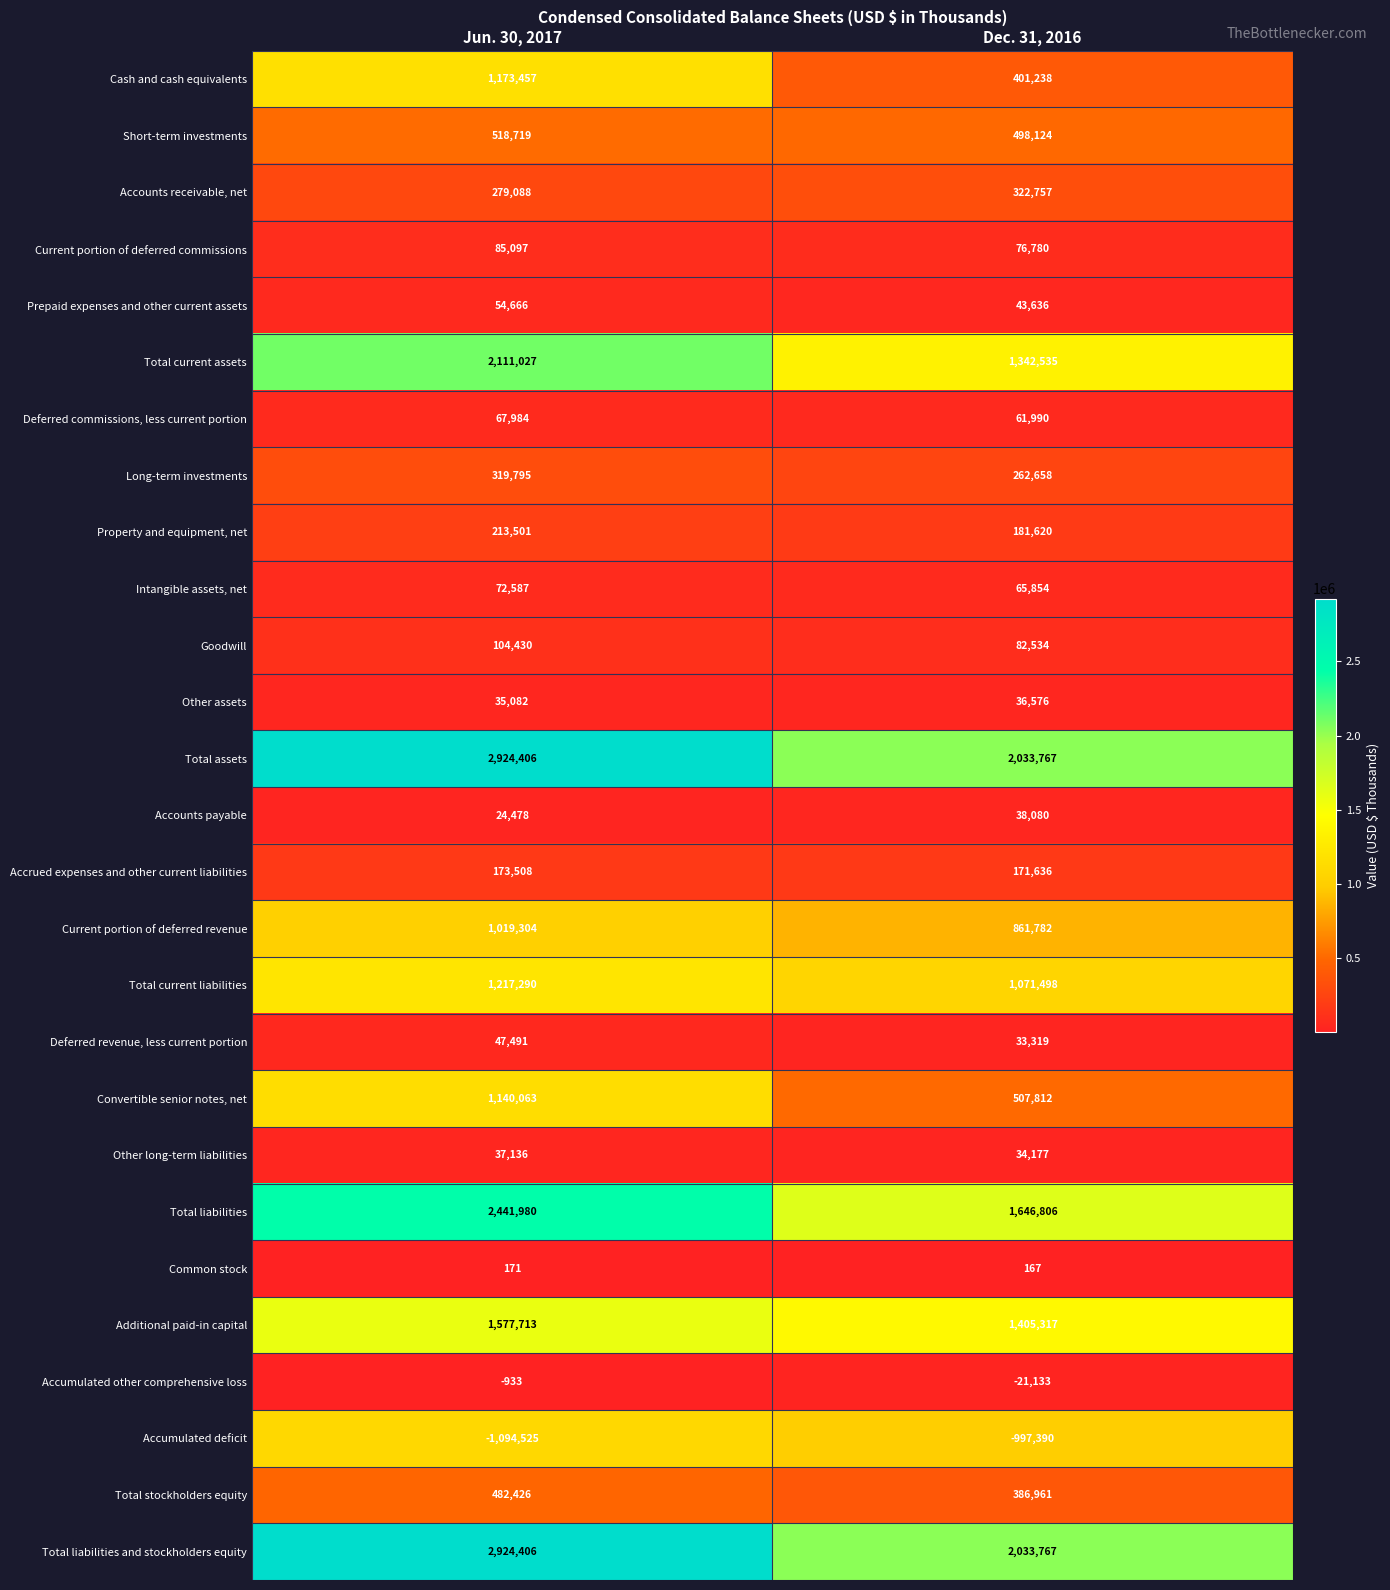

At which category is the sum across all series the highest?

Jun. 30, 2017